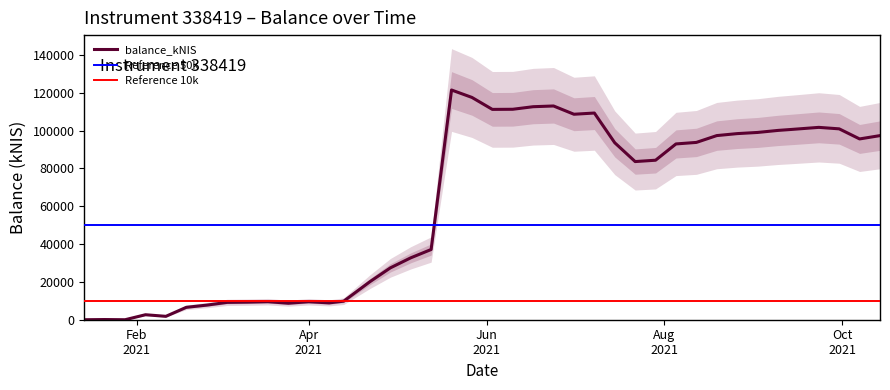

What is the highest value of the balance_kNIS series?

121514.9